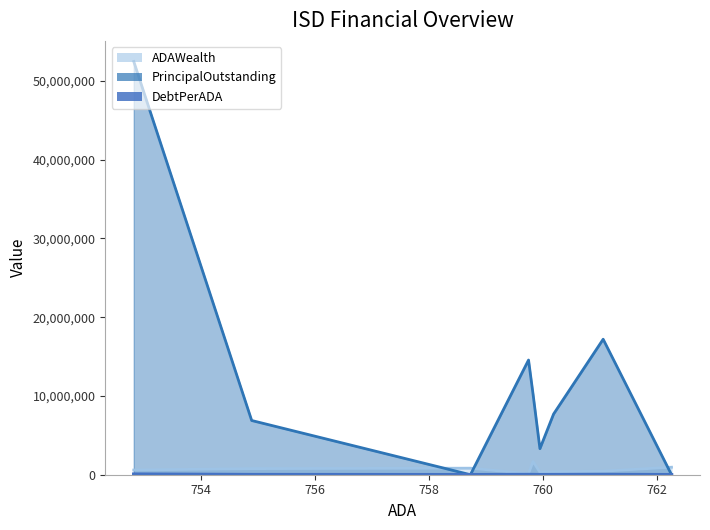

Which series has the largest range (max minus min)?

PrincipalOutstanding